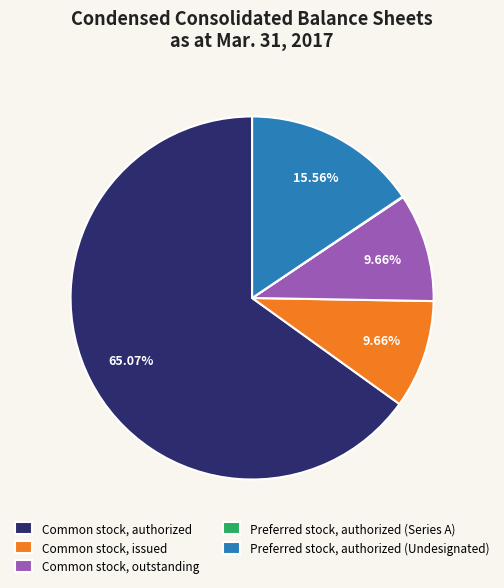

Combined, do Common stock, outstanding and Common stock, authorized account for over 50%?

Yes